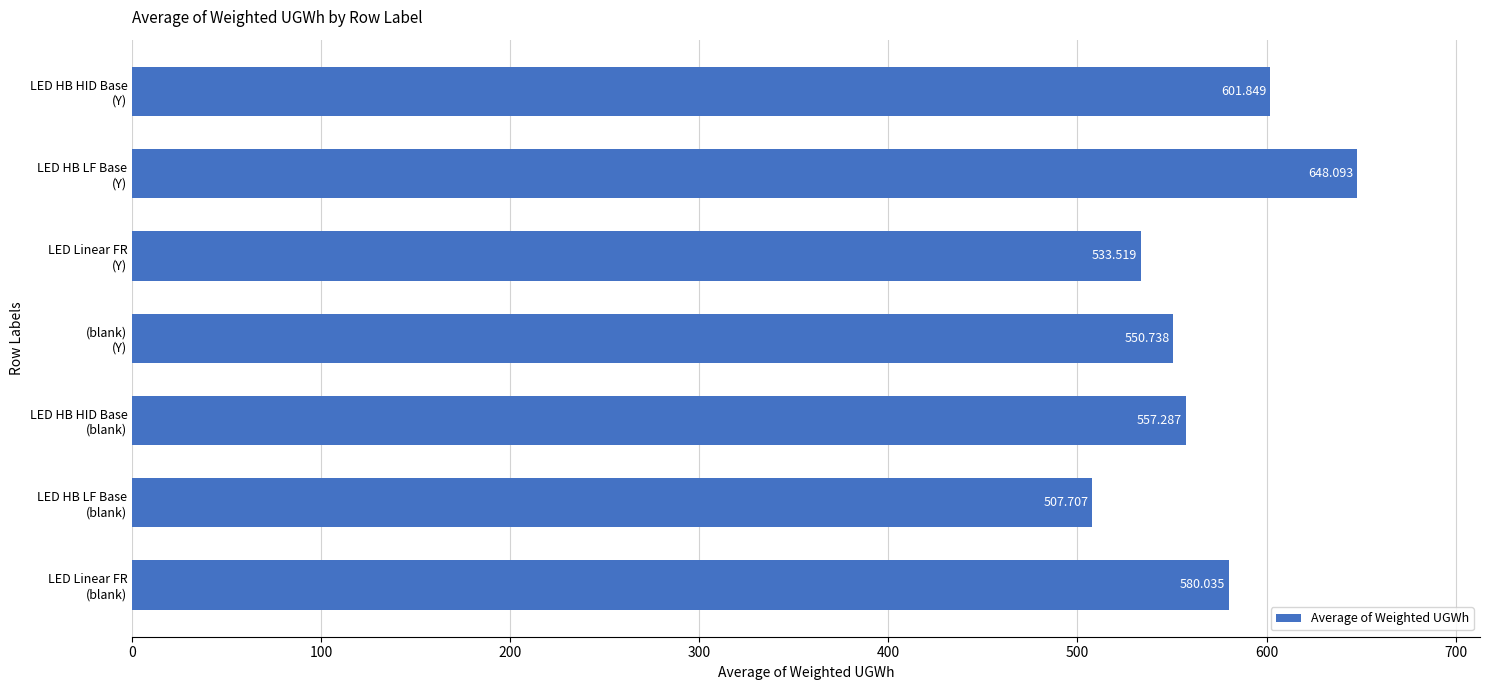

How many data points are less than 557?

3